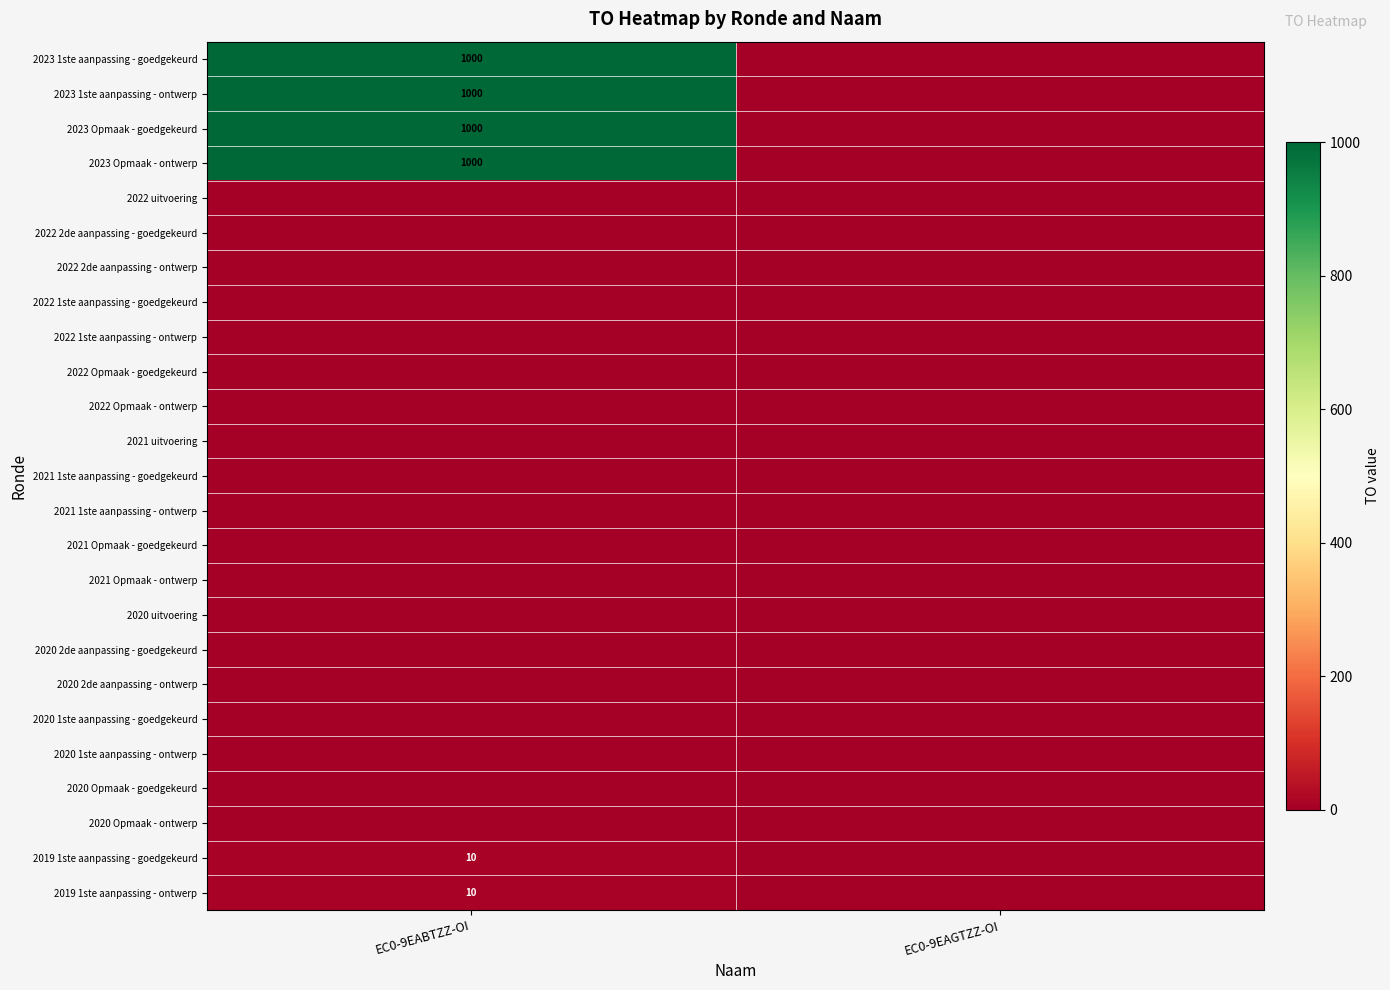

Which has a higher value, EC0-9EAGTZZ-OI or EC0-9EABTZZ-OI?

EC0-9EABTZZ-OI